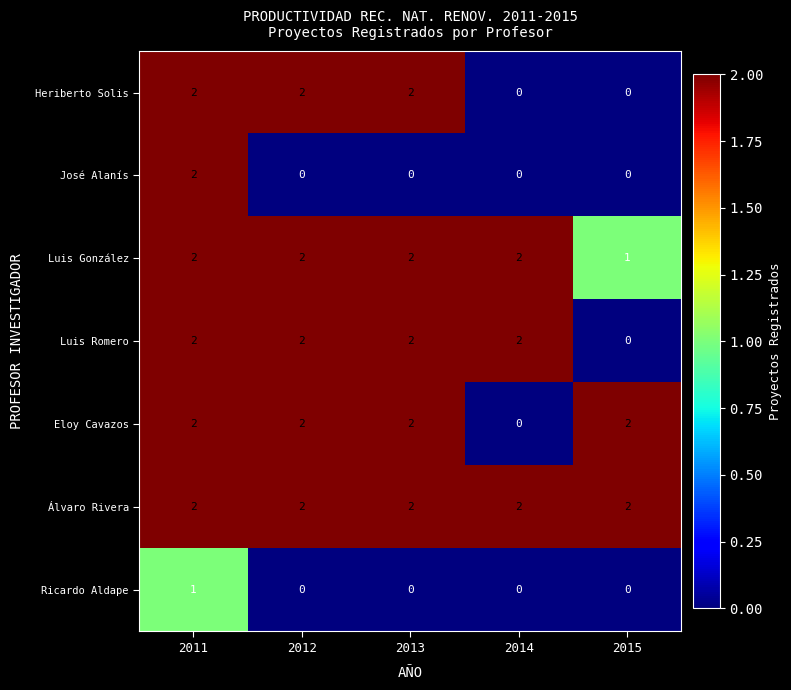

Which series changed the most between 2011 and 2012?

José Alanís